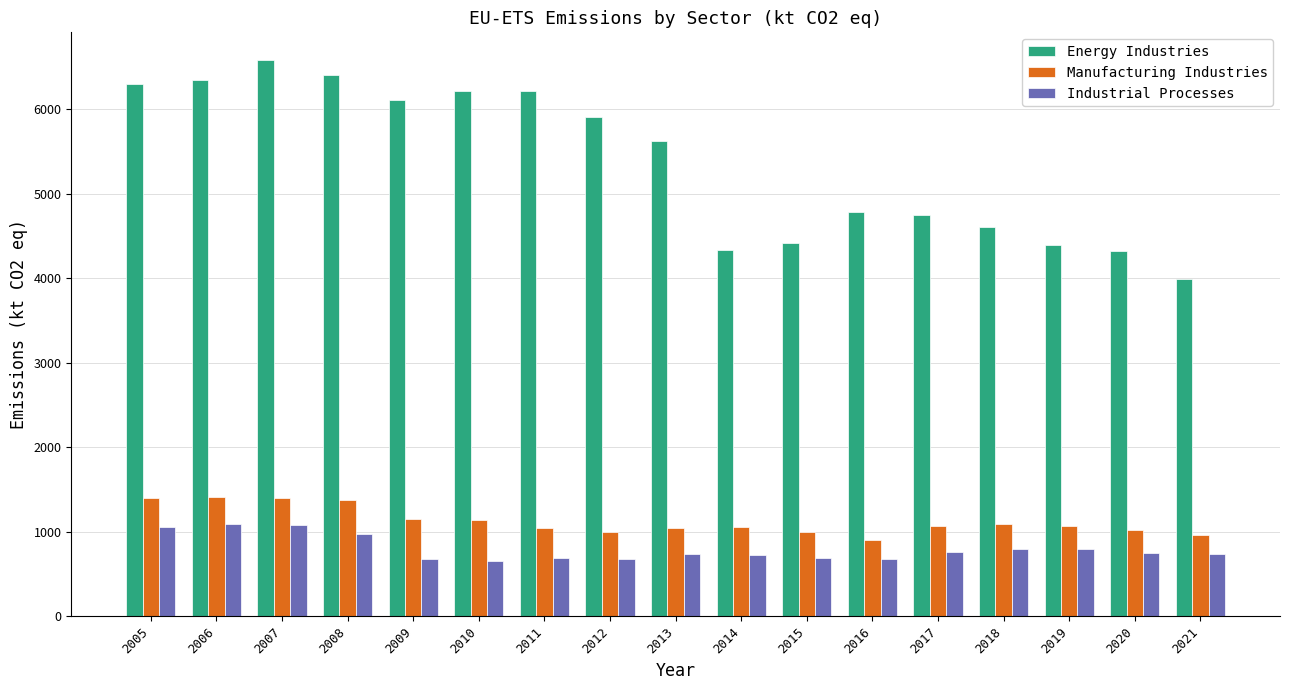

The Manufacturing Industries series shows 904.5 at 2016. True or false?

True